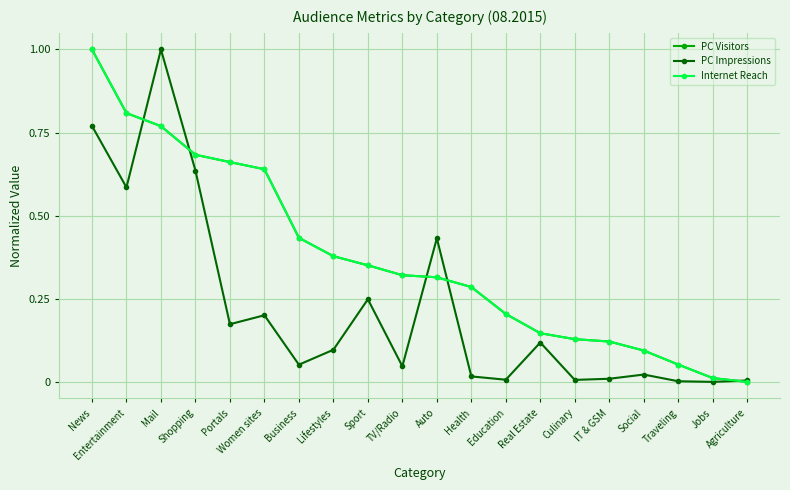

Is it true that PC Visitors equals 0.4 at Mail?

False